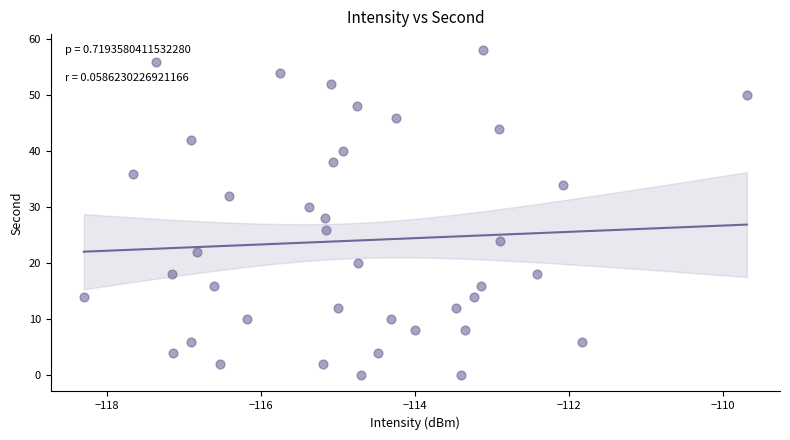

What is the range of Y values (max minus min)?

58